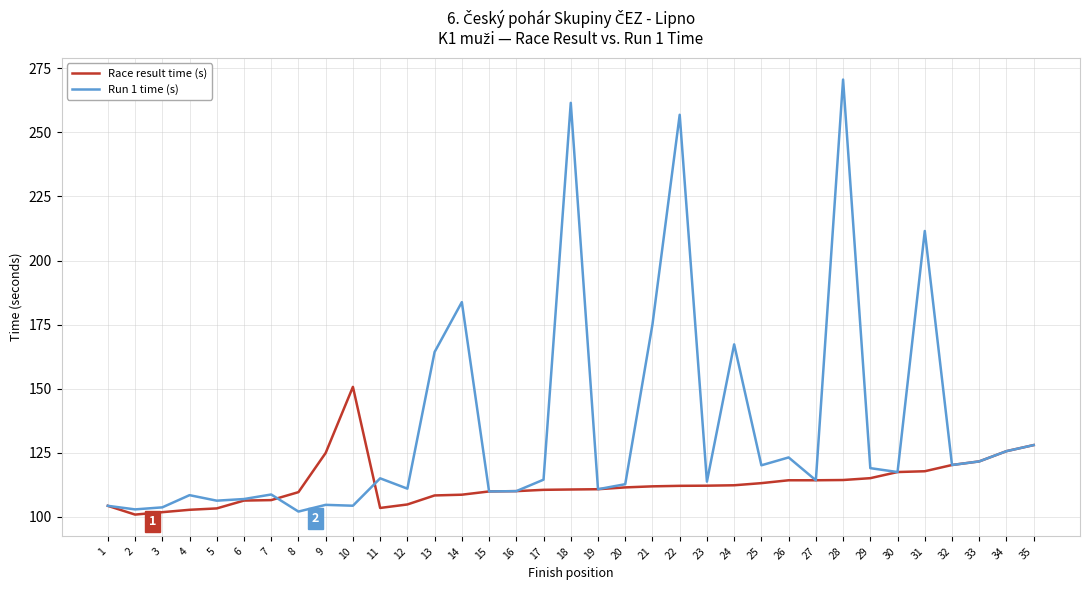

At which label is Run 1 time (s) closest to 186?

14